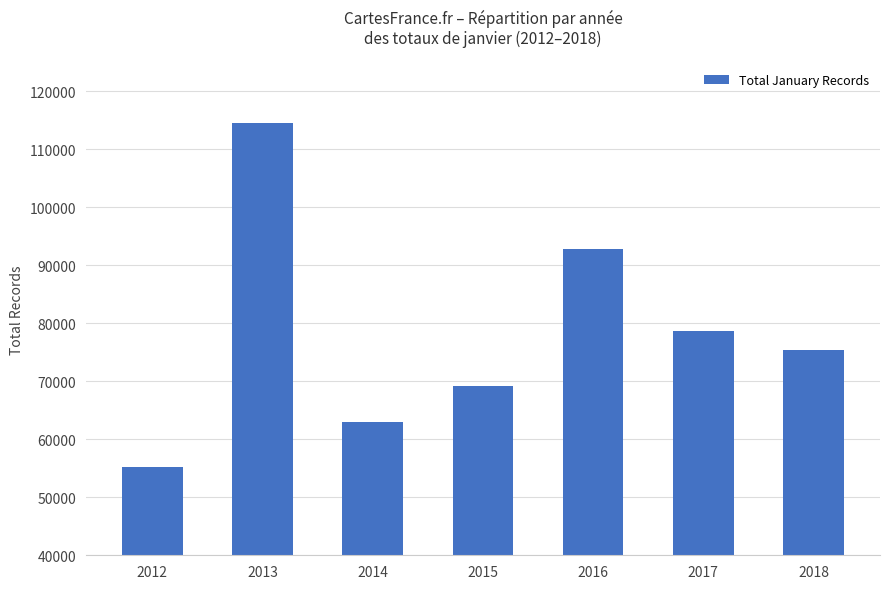

Rank the categories by value from highest to lowest.

2013, 2016, 2017, 2018, 2015, 2014, 2012